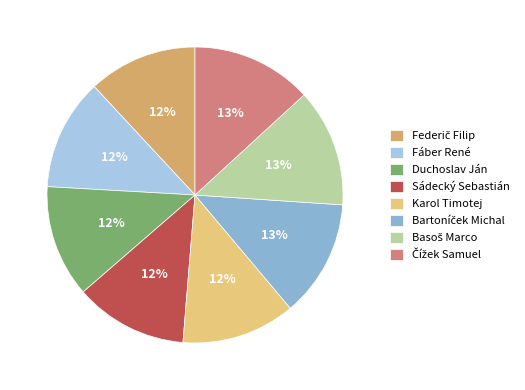

Does Karol Timotej account for over 50% of the chart?

No